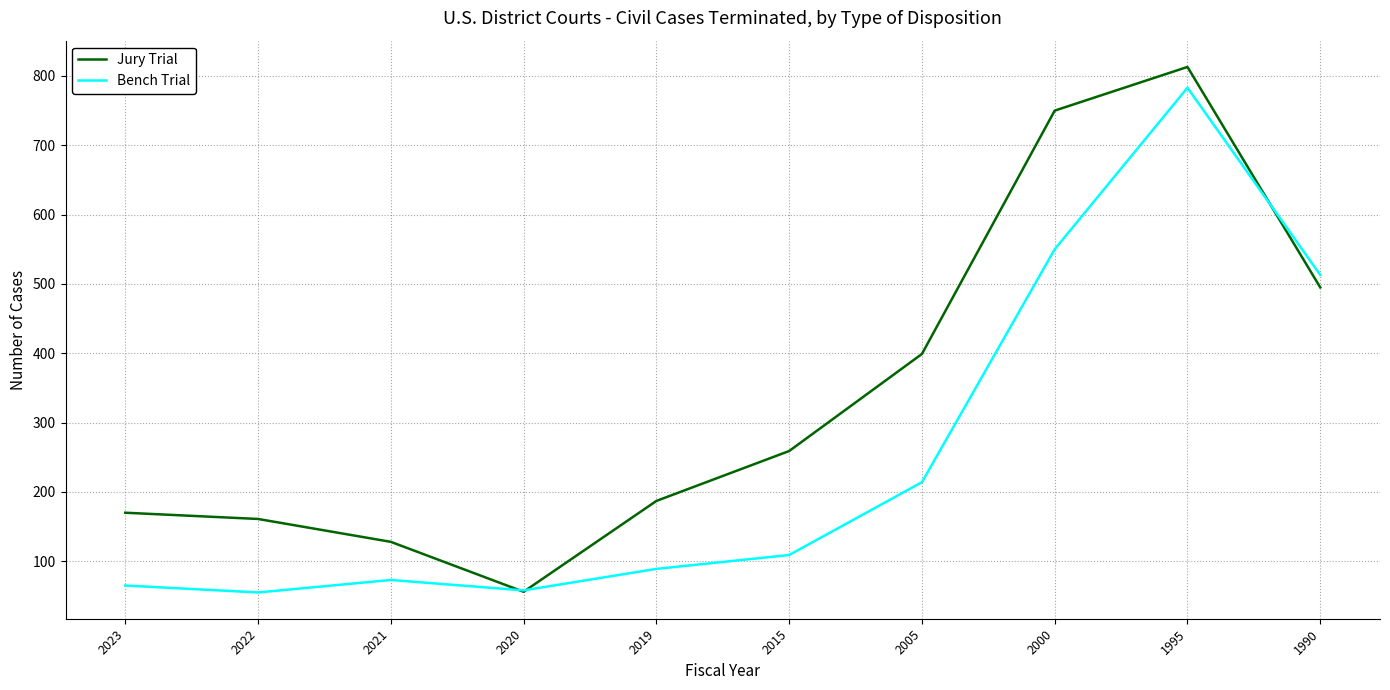

At which label does Jury Trial reach its peak?

1995